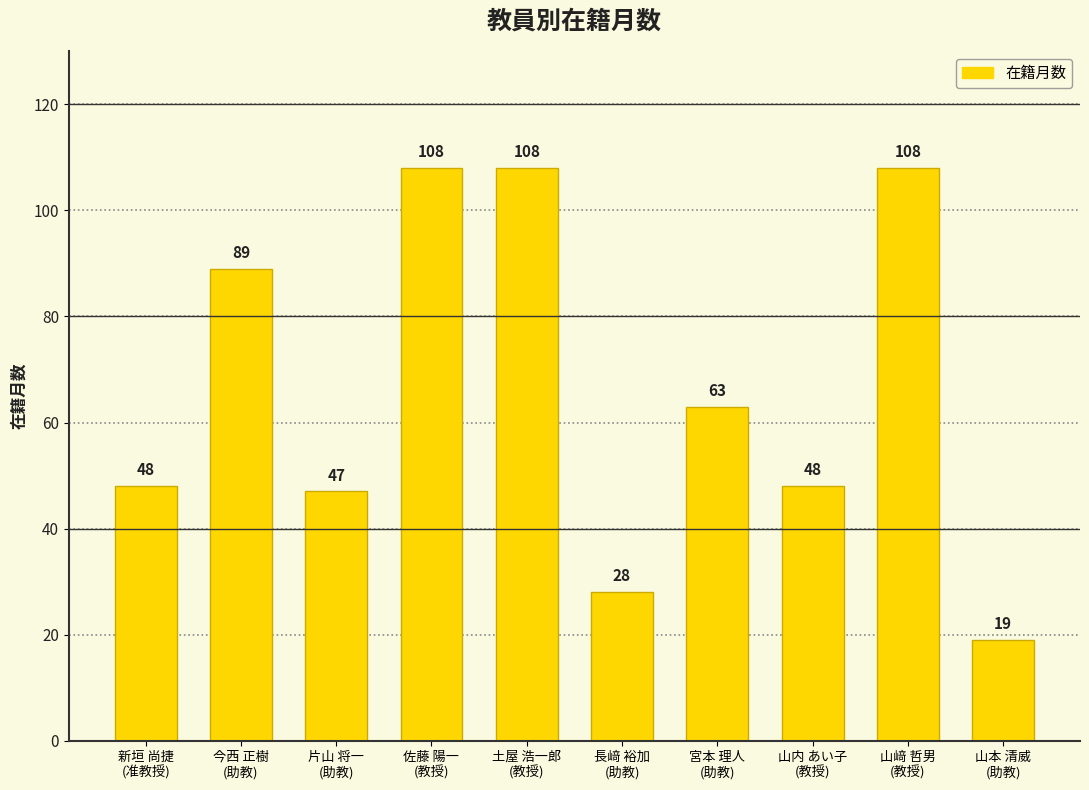

Reading left to right, transcribe all the data shown in this chart.

新垣 尚捷
(准教授)=48	今西 正樹
(助教)=89	片山 将一
(助教)=47	佐藤 陽一
(教授)=108	土屋 浩一郎
(教授)=108	長﨑 裕加
(助教)=28	宮本 理人
(助教)=63	山内 あい子
(教授)=48	山﨑 哲男
(教授)=108	山本 清威
(助教)=19